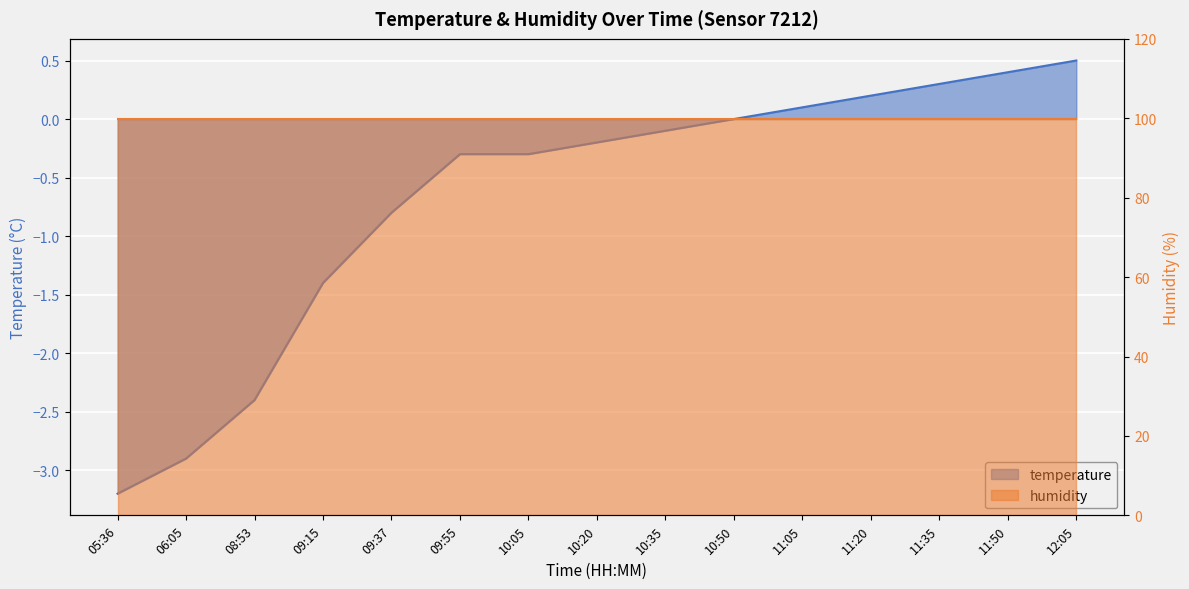

What is the value of the 9th point from the left?

-0.1